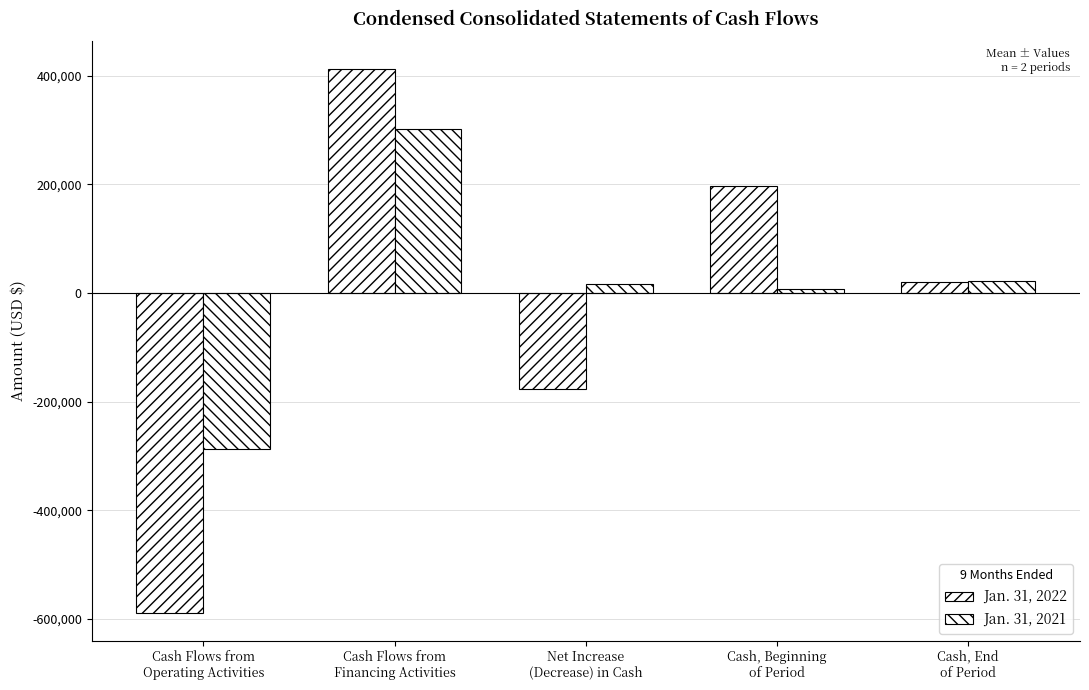

What is the total value across all series at Cash Flows from
Operating Activities?

-876407